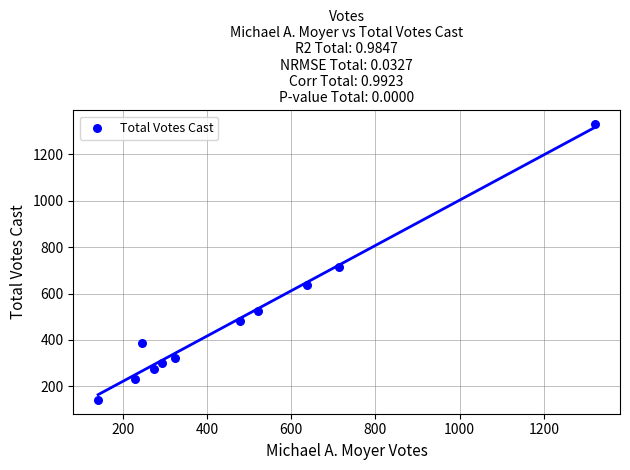

What is the average Y value?

486